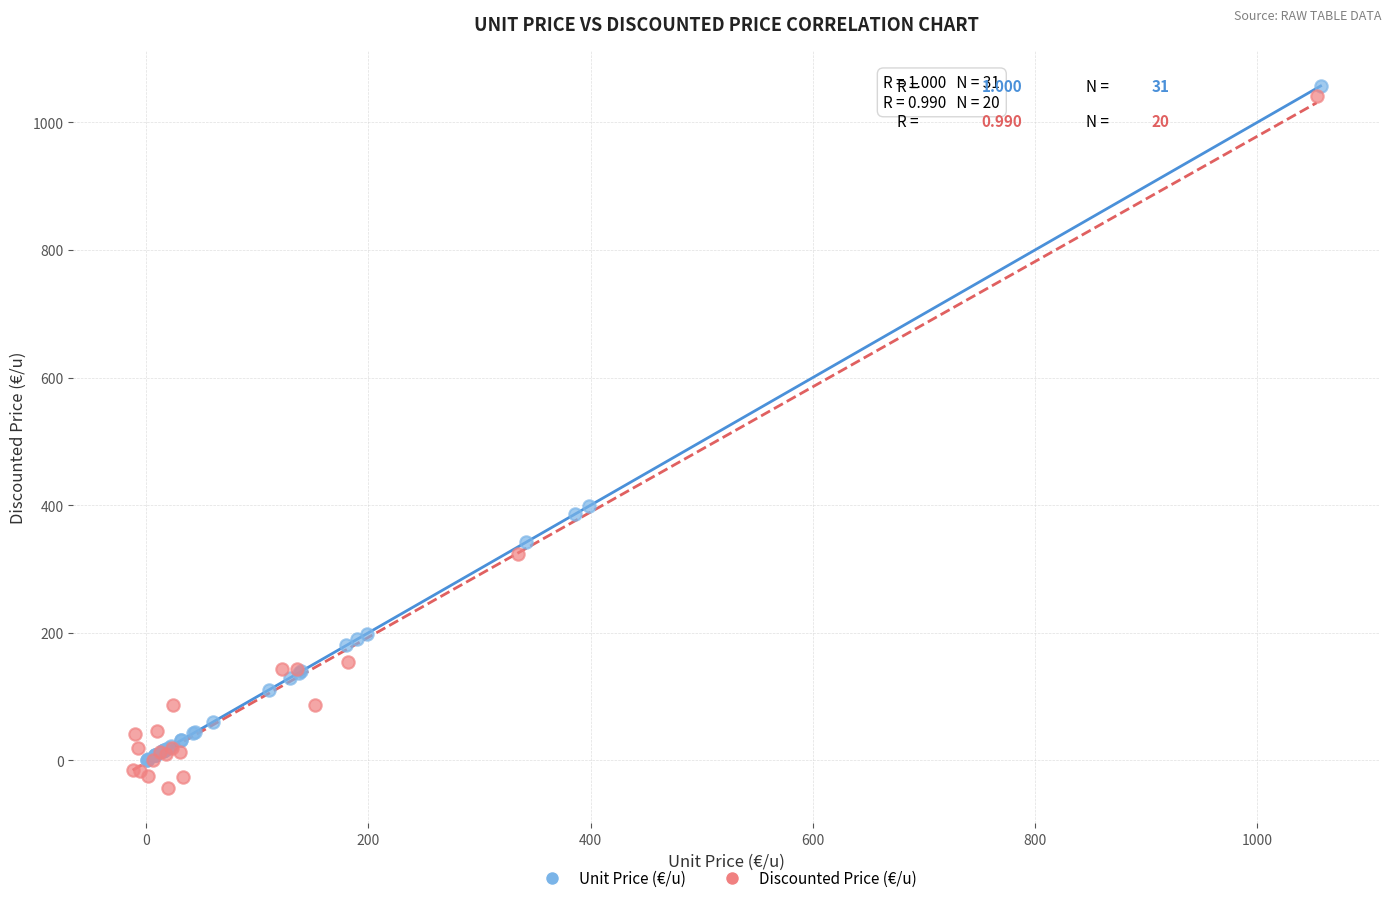

Which series has the largest Y range (max minus min)?

Discounted Price (€/u)